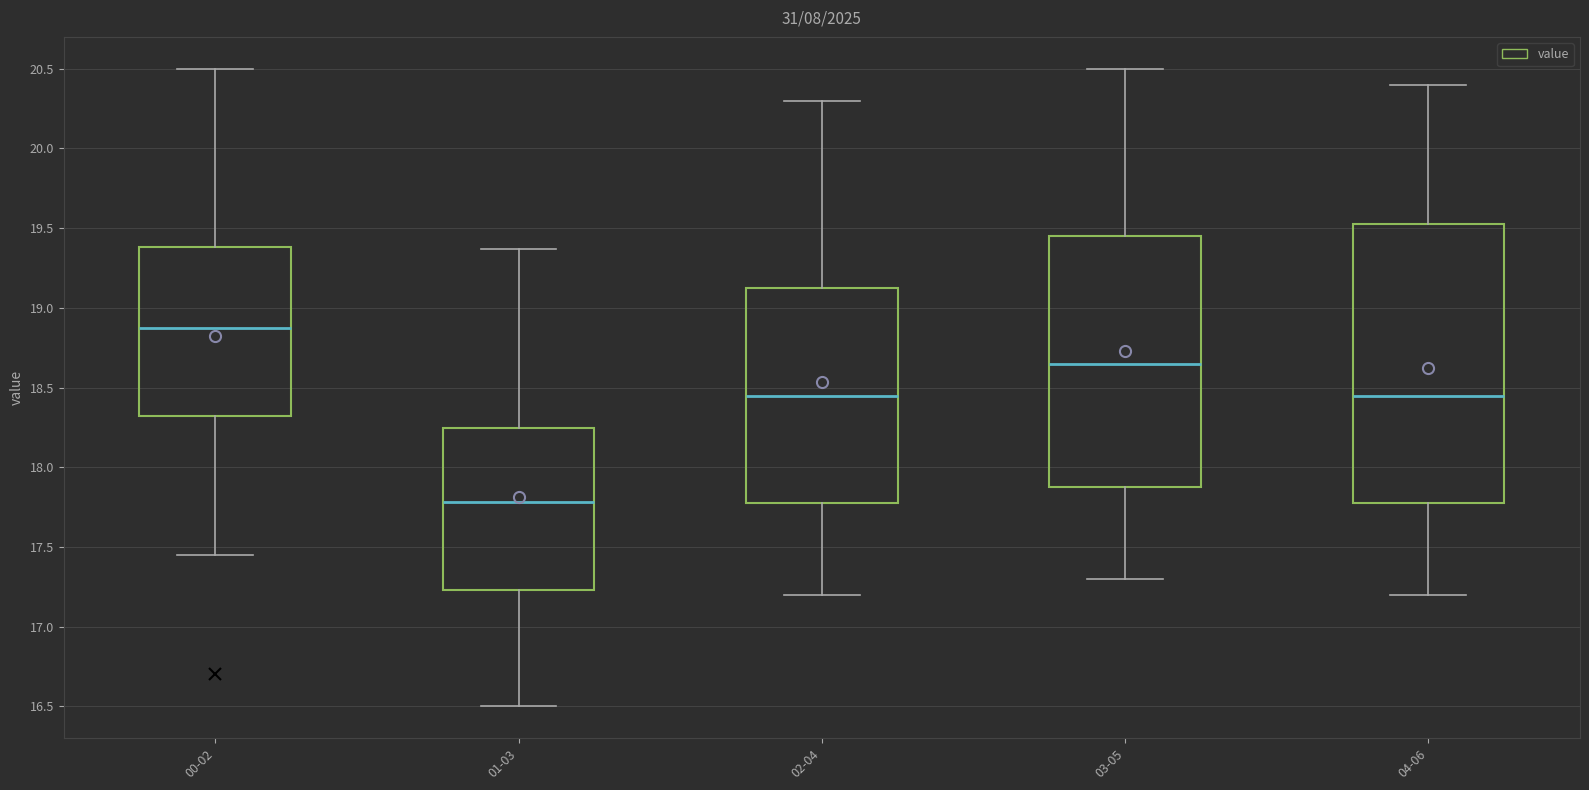

Comparing the boxes themselves (not the whiskers), which one is the tallest?

04-06